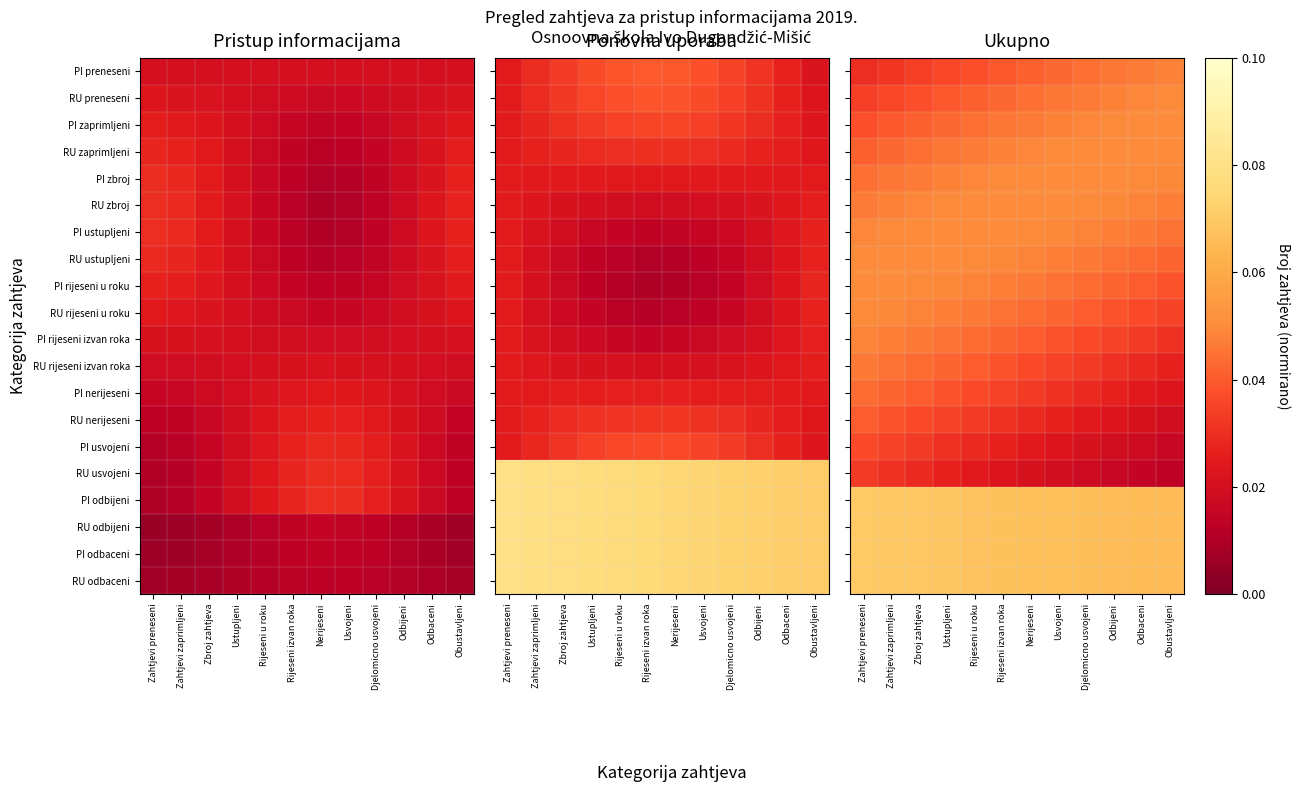

List the series in order of their peak value, highest first.

PI odbijeni, RU odbijeni, PI odbaceni, RU odbaceni, RU zaprimljeni, PI zbroj, RU zbroj, PI ustupljeni, RU ustupljeni, PI rijeseni u roku, PI zaprimljeni, RU rijeseni u roku, RU preneseni, PI rijeseni izvan roka, PI preneseni, RU rijeseni izvan roka, PI nerijeseni, RU nerijeseni, PI usvojeni, RU usvojeni